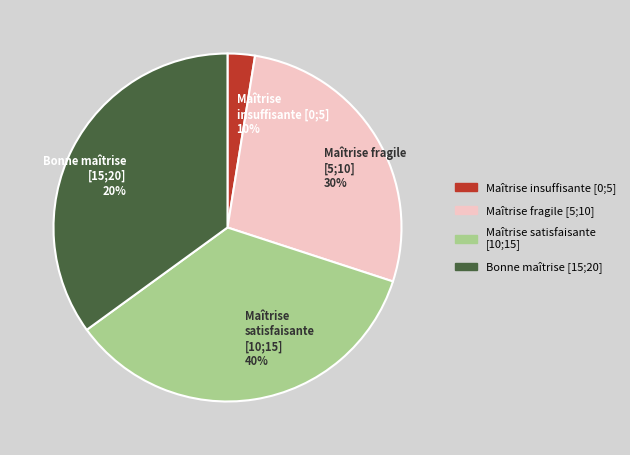

What is the ratio of the value at 28 to the value at 28?

1.0